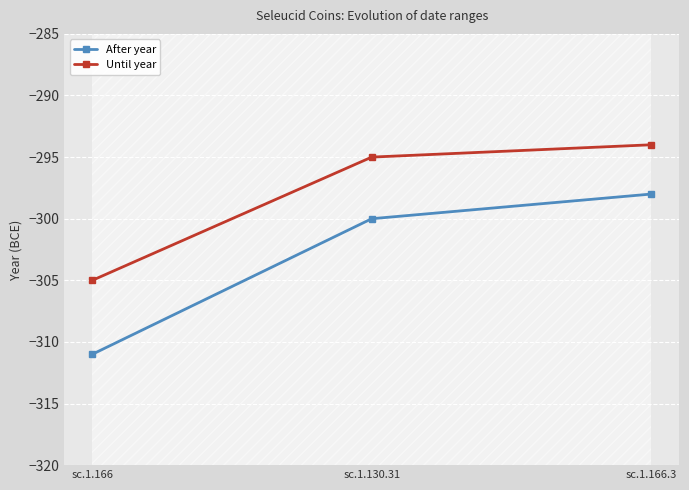

Is it true that Until year equals -305 at sc.1.166?

True